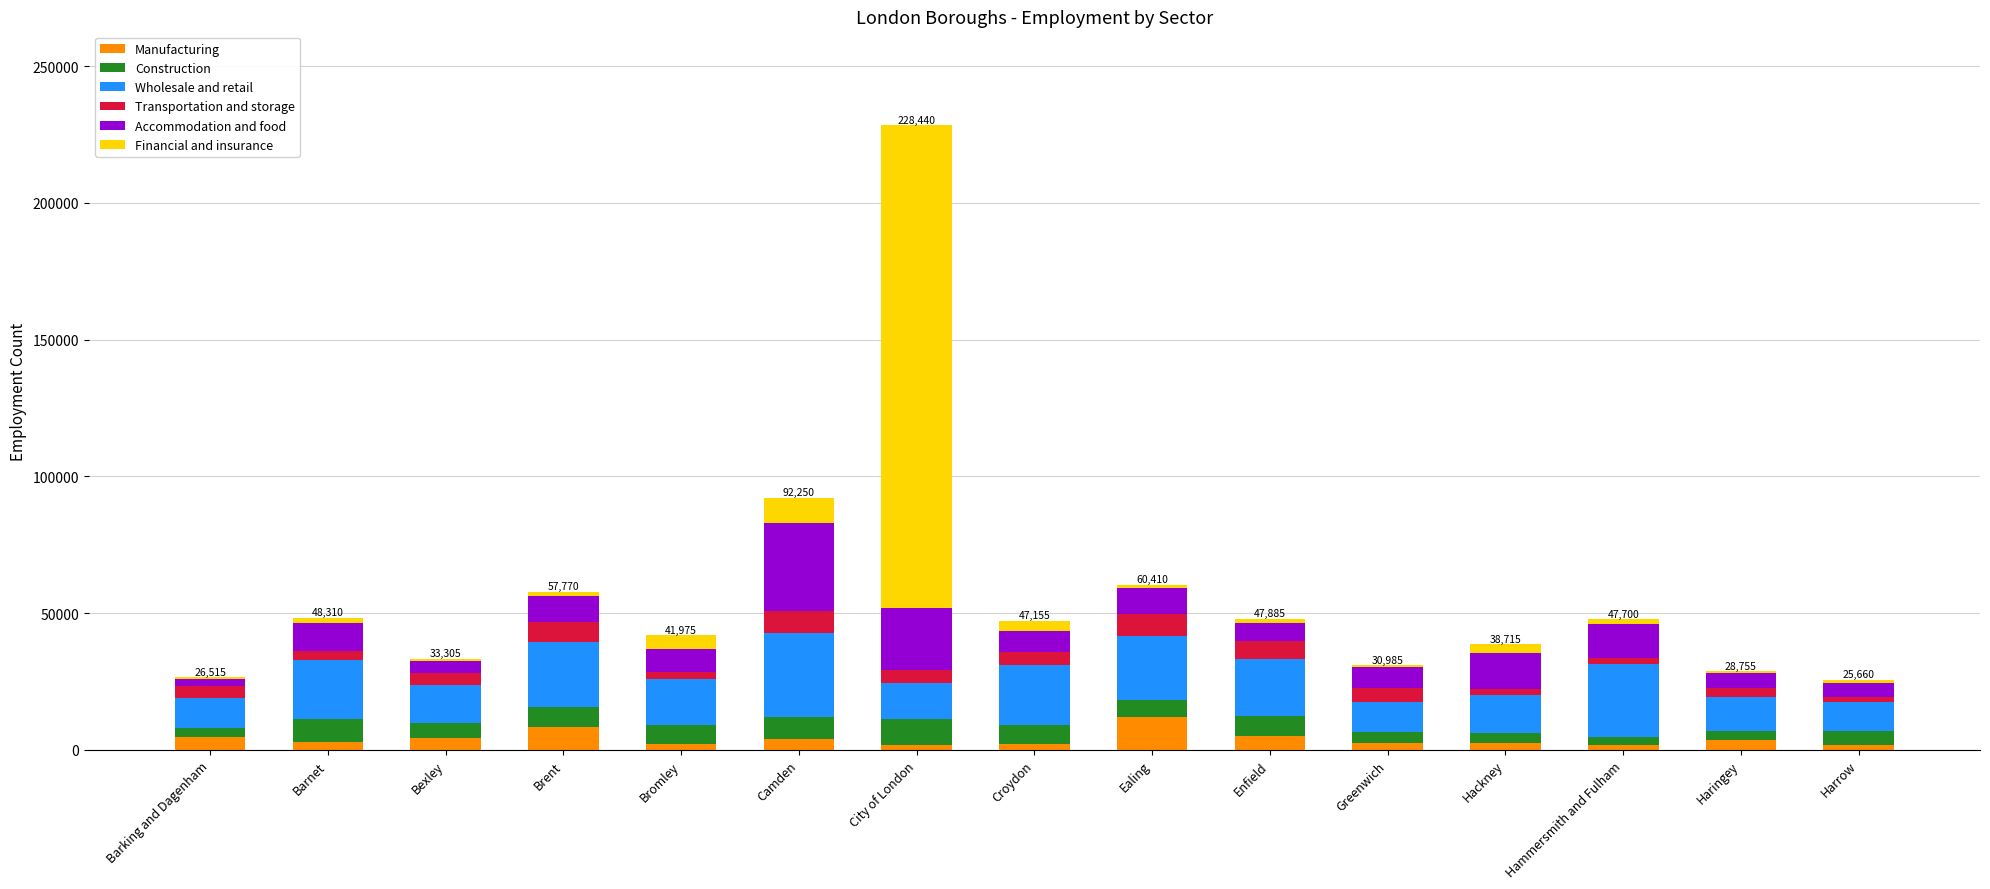

Are the bars grouped side by side (vs. stacked)?

No